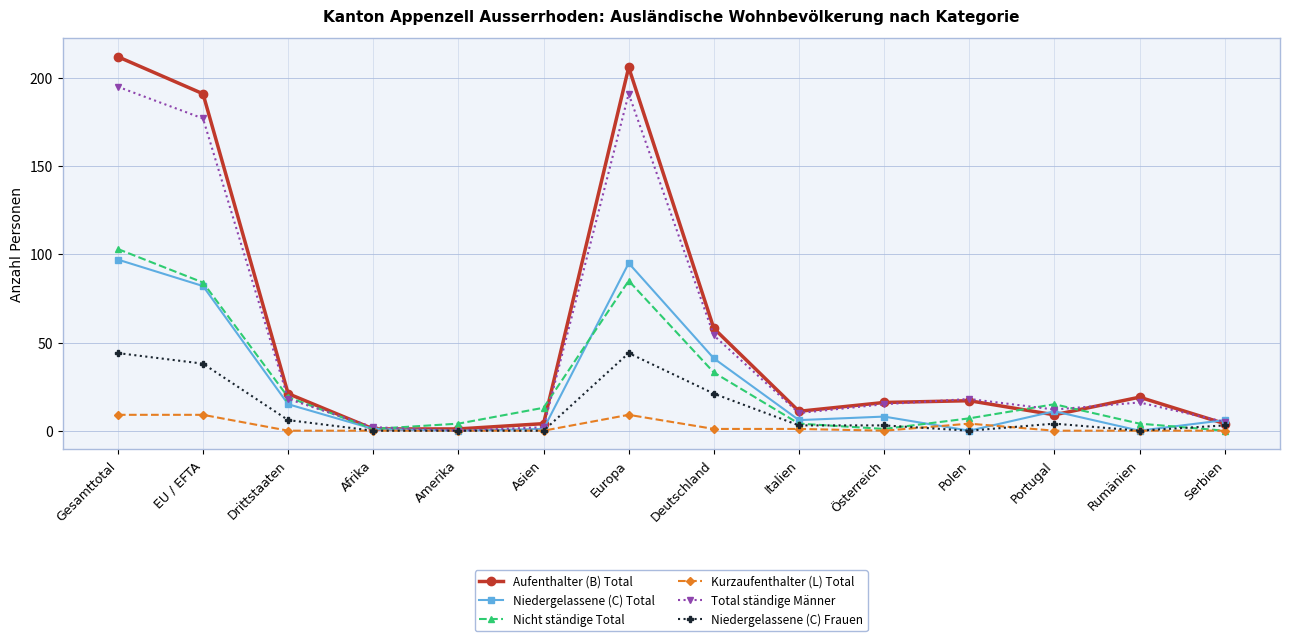

How many data points does each series have?

14